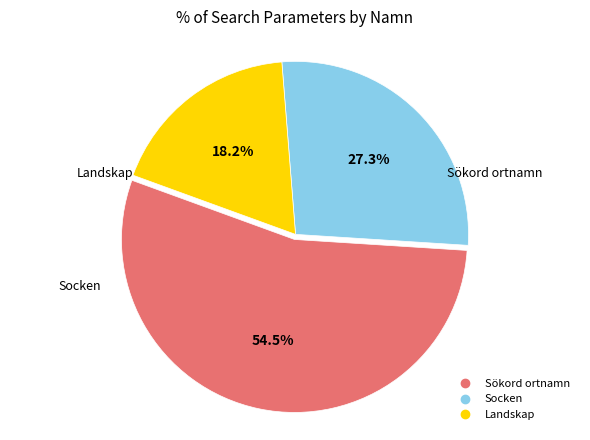

How many segments does this pie chart have?

3